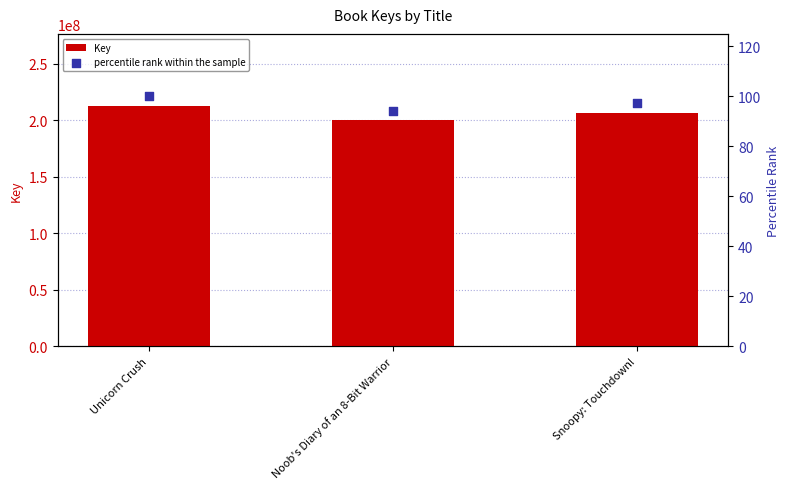

Which series reaches the maximum Y coordinate?

Key